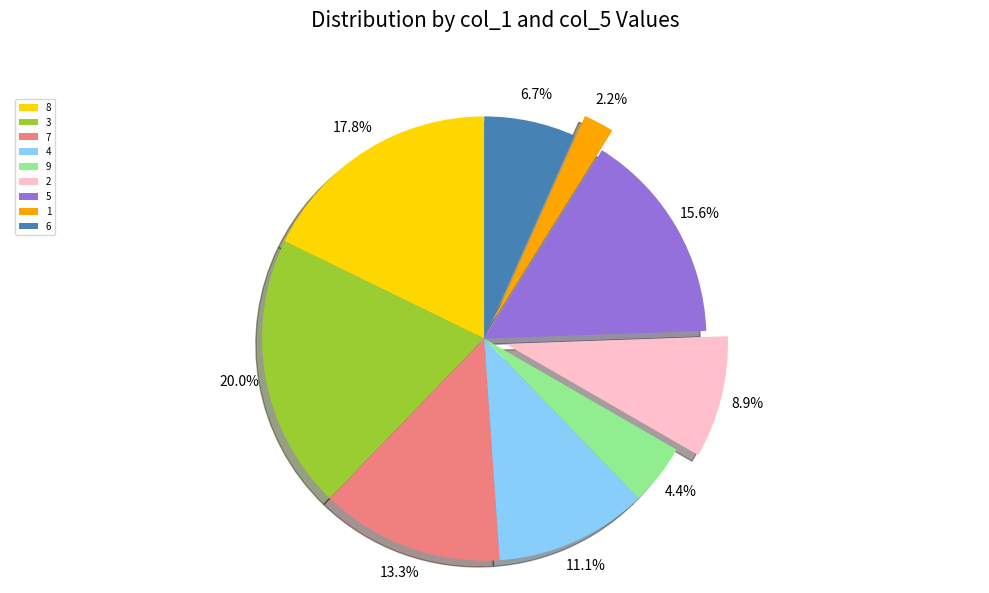

To the nearest percent, what portion does 9 represent?

4%